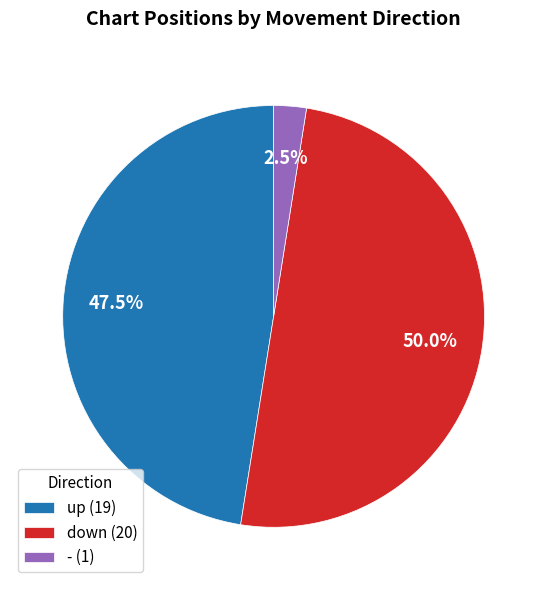

Count the number of slices in the pie.

3